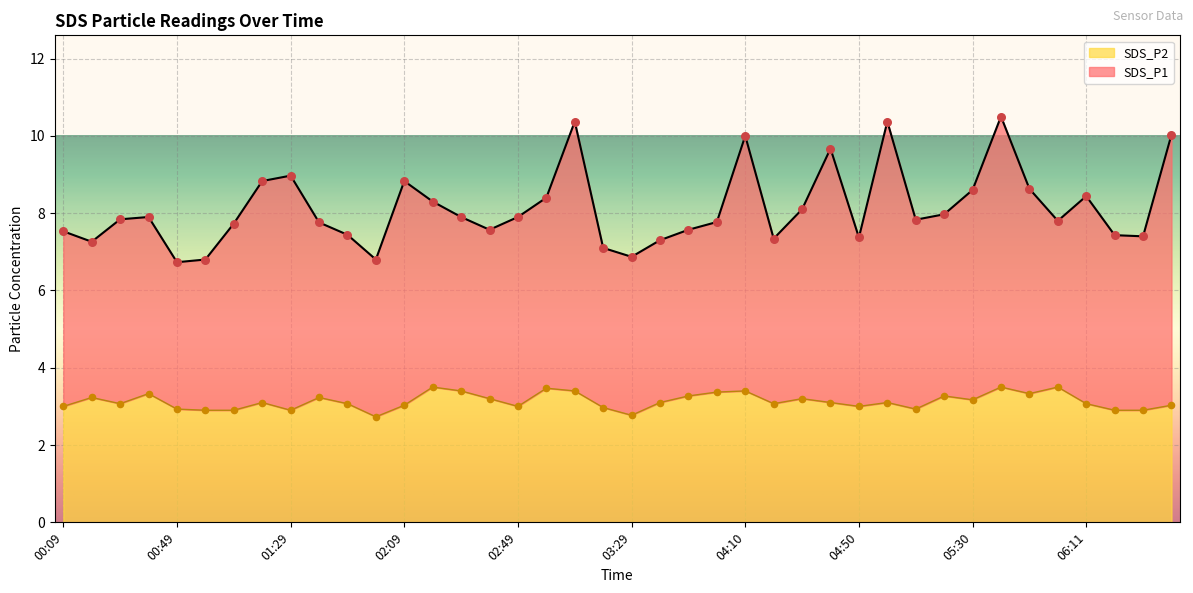

Is the value of SDS_P2 at 01:59 greater than the value of SDS_P1 at 04:30?

No